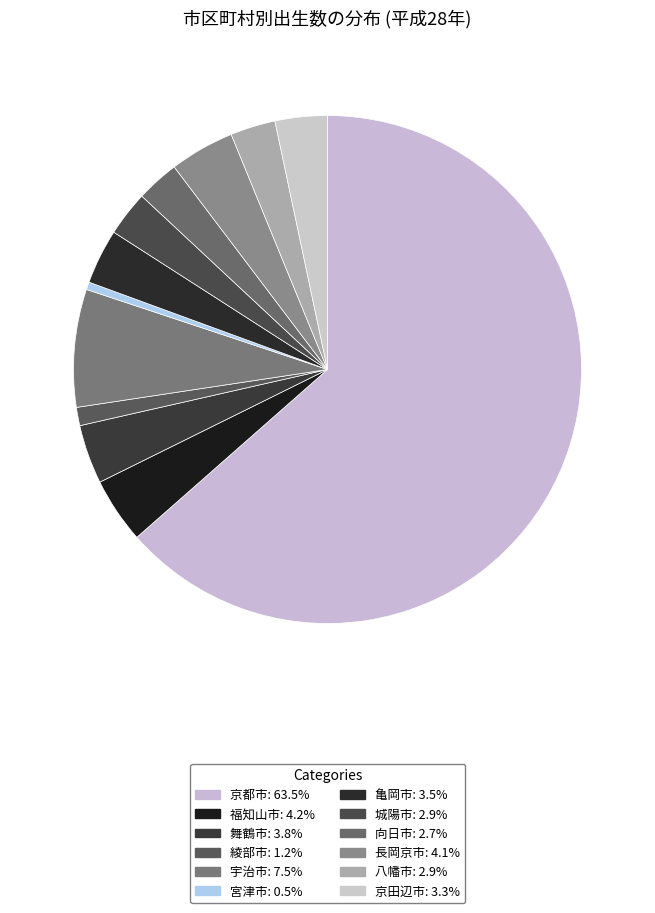

How many segments does this pie chart have?

12